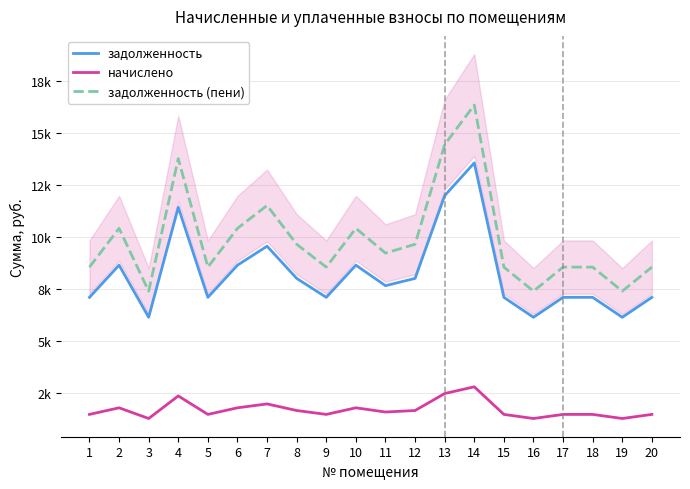

True or false: задолженность and задолженность (пени) cross at least once.

False